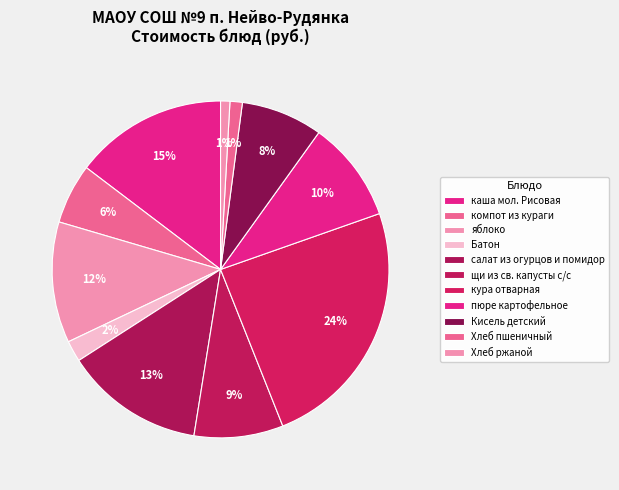

Rank the categories by value from lowest to highest.

Хлеб ржаной, Хлеб пшеничный, Батон, компот из кураги, Кисель детский, щи из св. капусты с/с, пюре картофельное, яблоко, салат из огурцов и помидор, каша мол. Рисовая, кура отварная